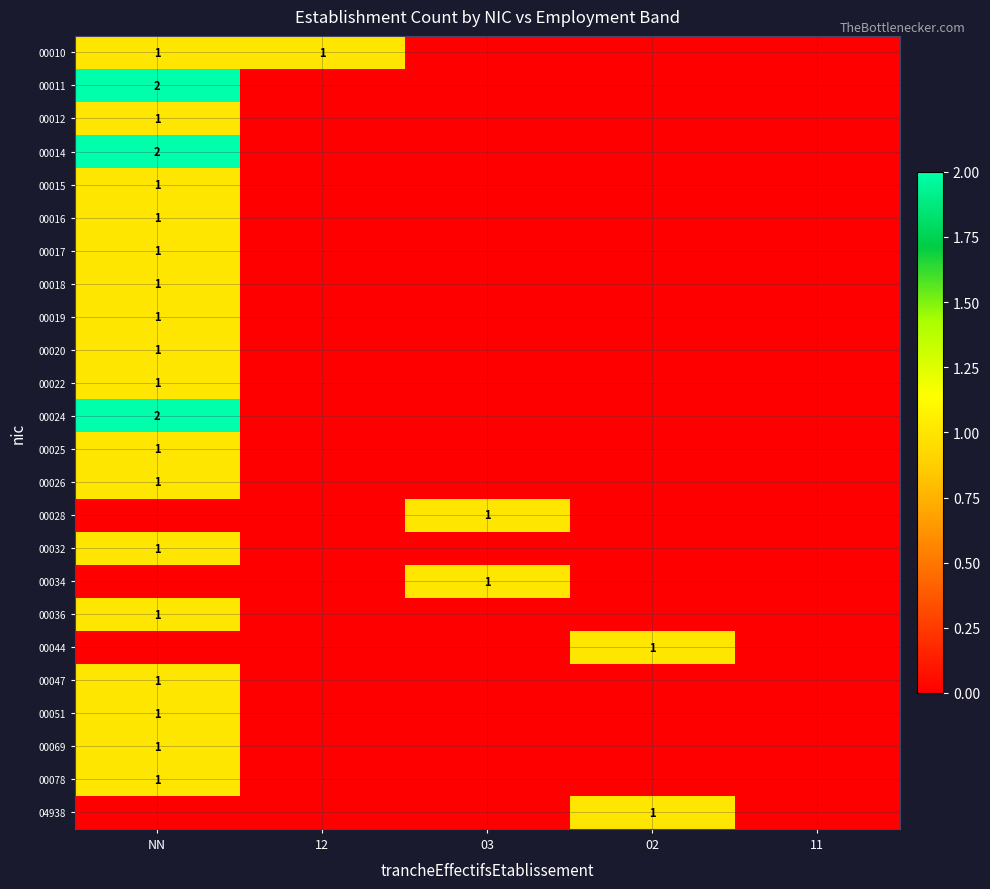

At how many categories does at least one series exceed 1?

1